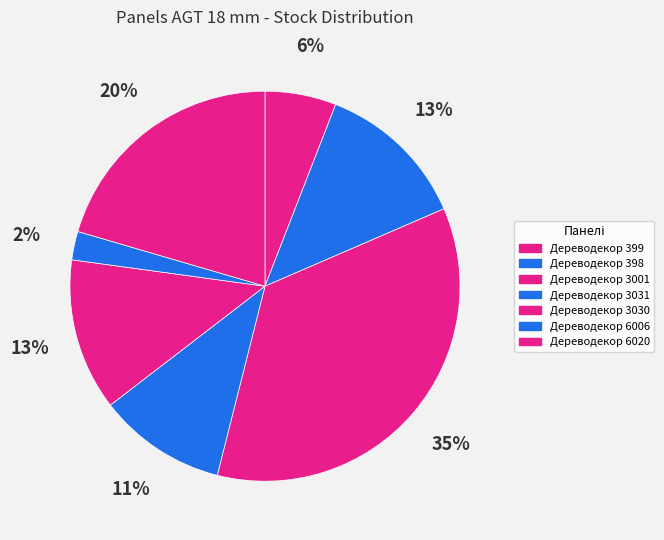

How many slices are in this pie chart?

7